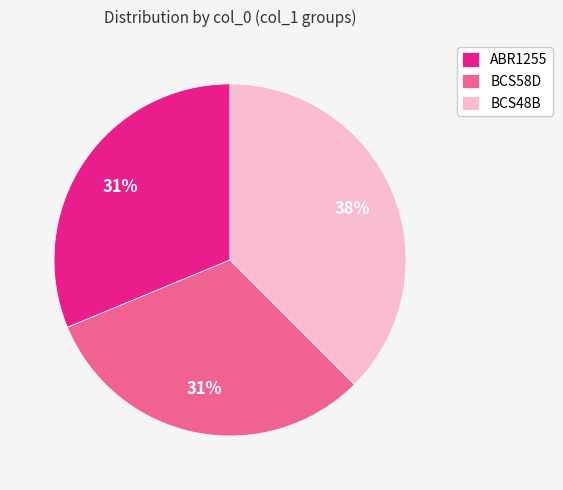

Between ABR1255 and BCS48B, which is larger?

BCS48B